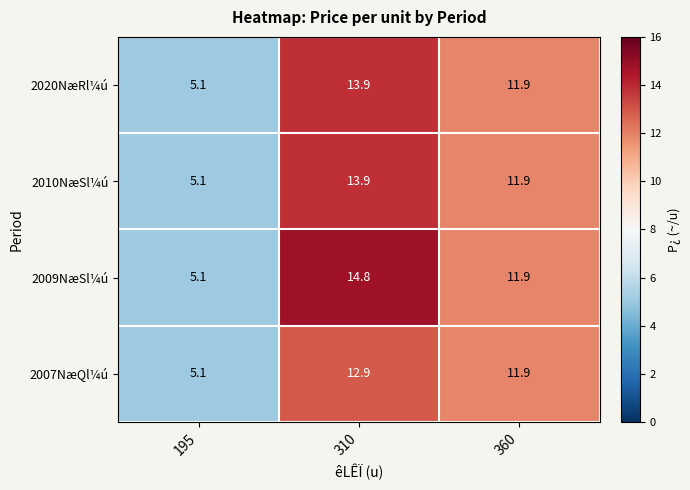

Which series has the widest spread of values?

2009NæSl¼ú